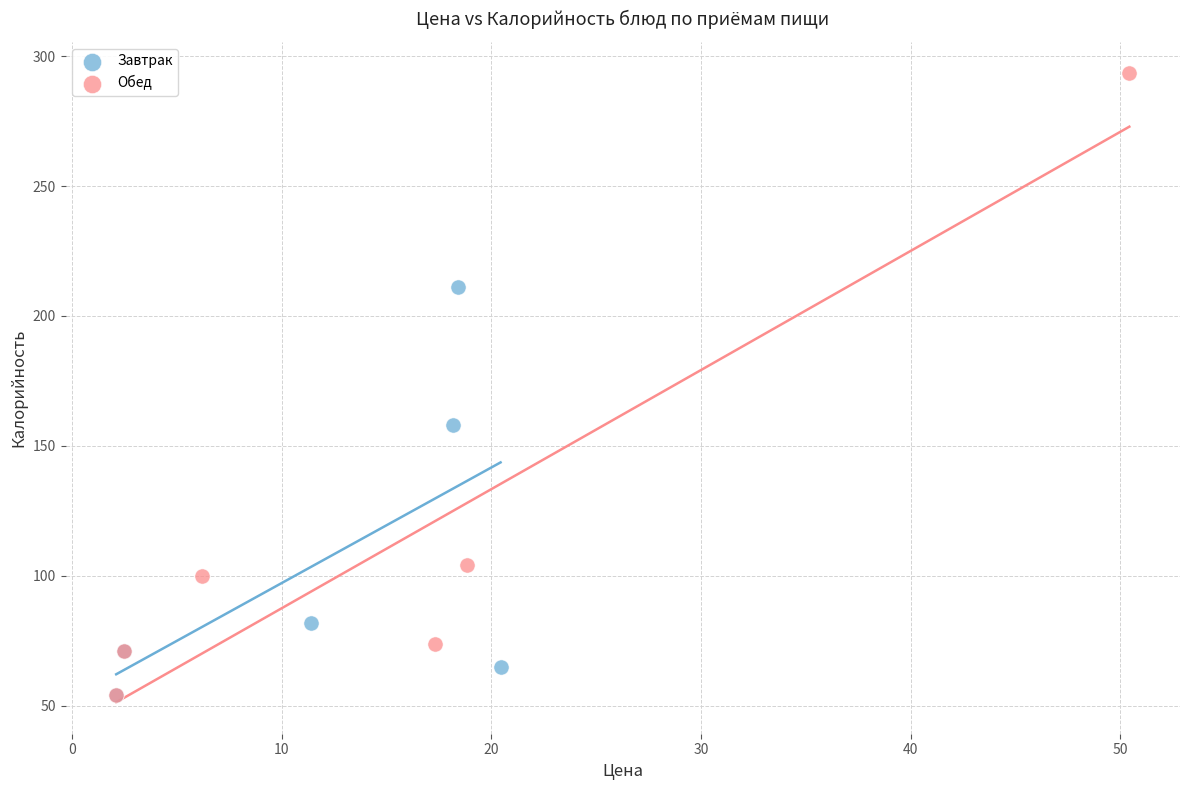

Which series has the largest Y range (max minus min)?

Обед